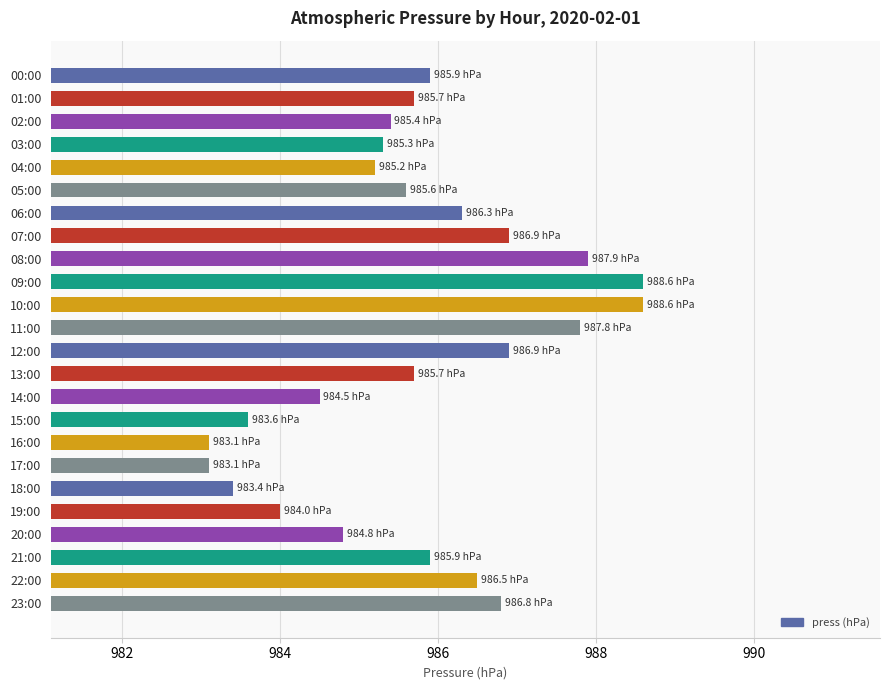

What is the change in value from 21:00 to 22:00?

+0.6